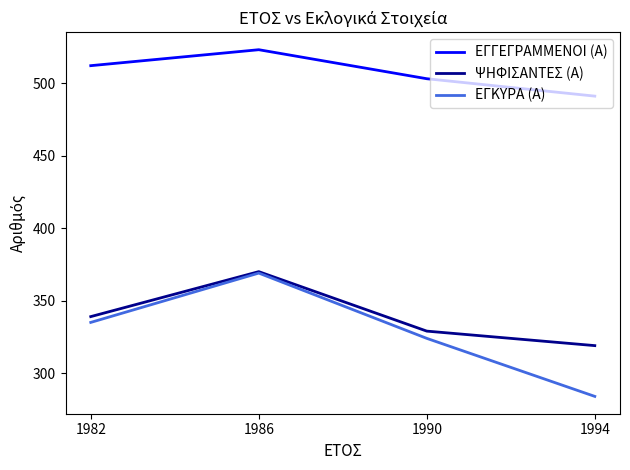

Which label corresponds to the smallest value in the chart?

1994